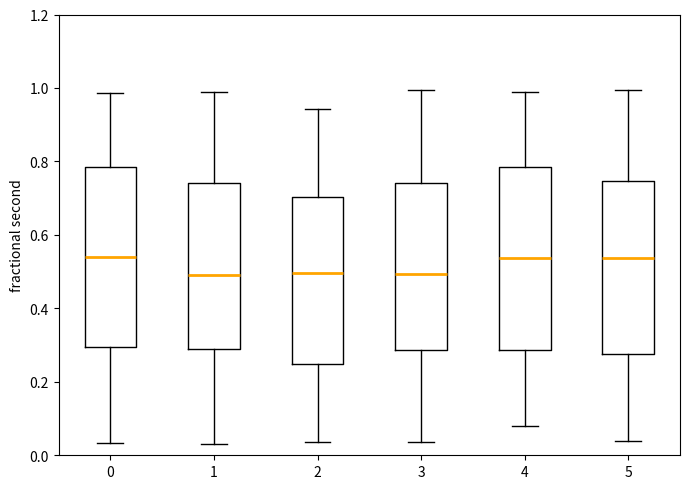

Reading left to right, read every box against the y-axis: the position of its median line, the range the box covers, and the ends of its whiskers. The values are not printed on the chart, so give them approximately, as read against the axis.

0: median 0.54, box 0.30 to 0.78, whiskers 0.04 to 0.98
1: median 0.48, box 0.28 to 0.74, whiskers 0.04 to 0.98
2: median 0.50, box 0.24 to 0.70, whiskers 0.04 to 0.94
3: median 0.50, box 0.28 to 0.74, whiskers 0.04 to 1.00
4: median 0.54, box 0.28 to 0.78, whiskers 0.08 to 0.98
5: median 0.54, box 0.28 to 0.74, whiskers 0.04 to 1.00